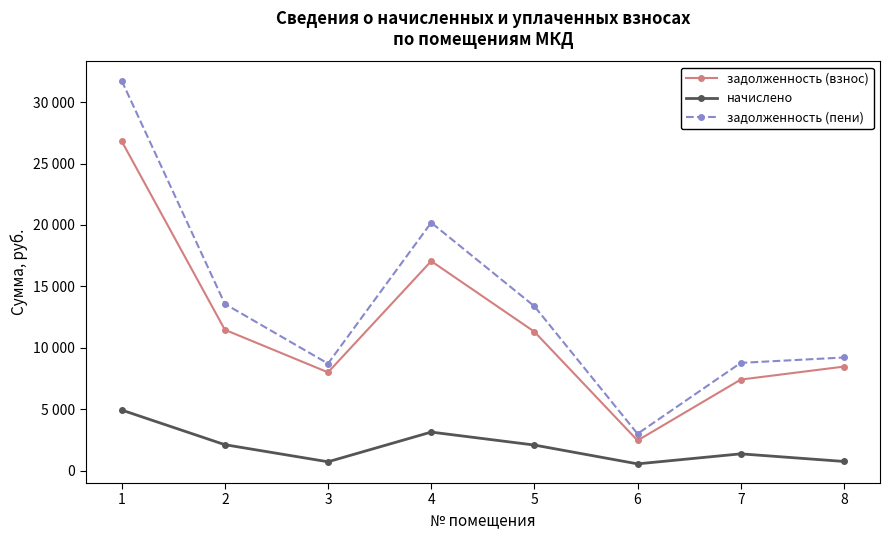

What is the value of the задолженность (взнос) point at the 8th from the left?

8467.2